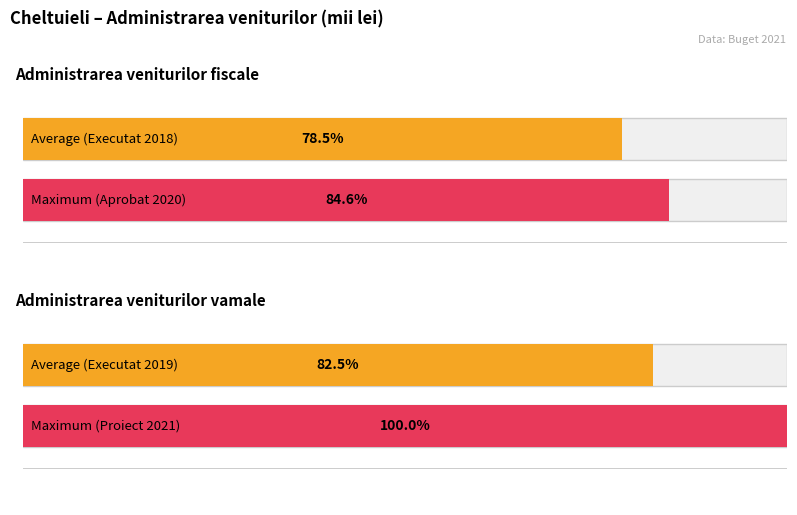

At which category is the sum across all series the highest?

Administrarea veniturilor vamale